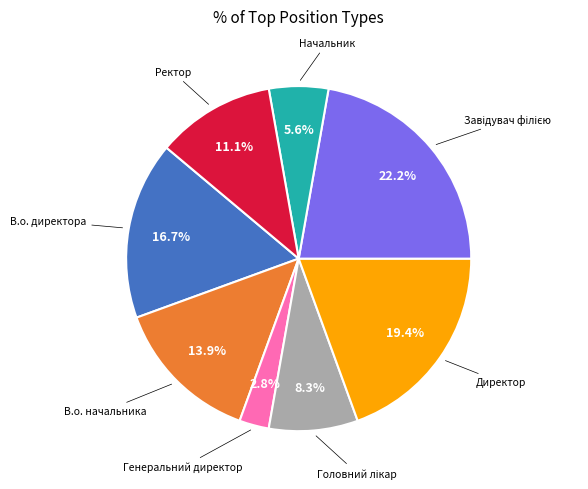

Is there any slice that represents more than half of the pie?

No